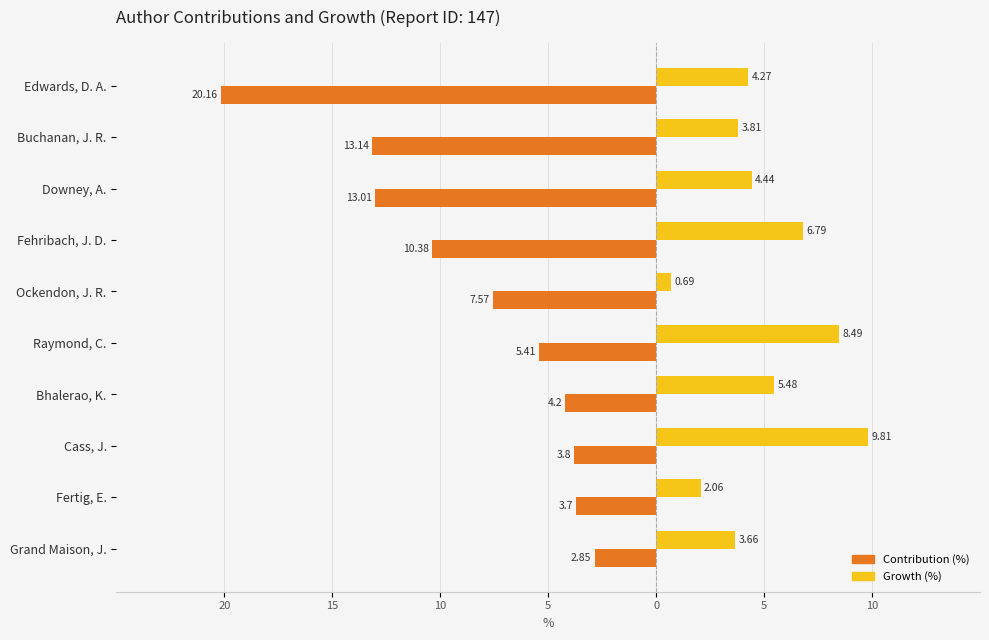

What are all the series names shown in the legend?

Contribution (%), Growth (%)